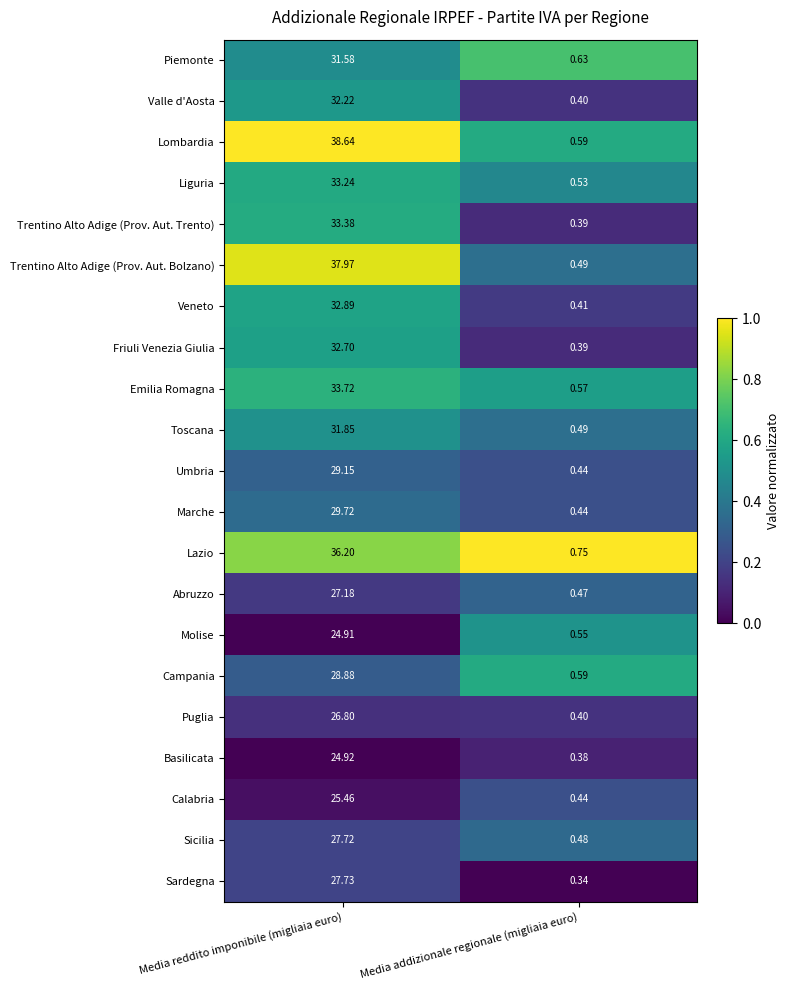

Between Media reddito imponibile (migliaia euro) and Media addizionale regionale (migliaia euro), which series saw the biggest shift?

Lombardia